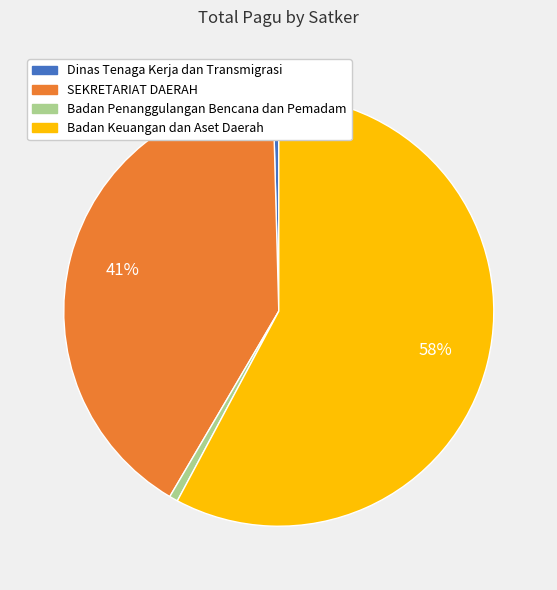

To the nearest percent, what is the average slice percentage?

25%